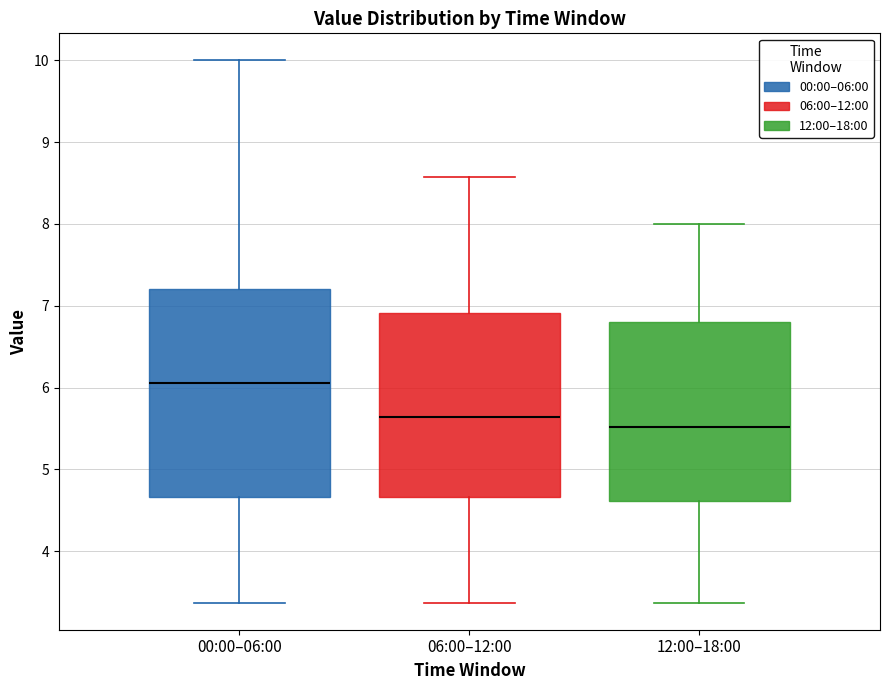

Reading left to right, read every box against the y-axis: the position of its median line, the range the box covers, and the ends of its whiskers. The values are not printed on the chart, so give them approximately, as read against the axis.

00:00–06:00: median 6.1, box 4.7 to 7.2, whiskers 3.4 to 10.0
06:00–12:00: median 5.6, box 4.7 to 6.9, whiskers 3.4 to 8.6
12:00–18:00: median 5.5, box 4.6 to 6.8, whiskers 3.4 to 8.0